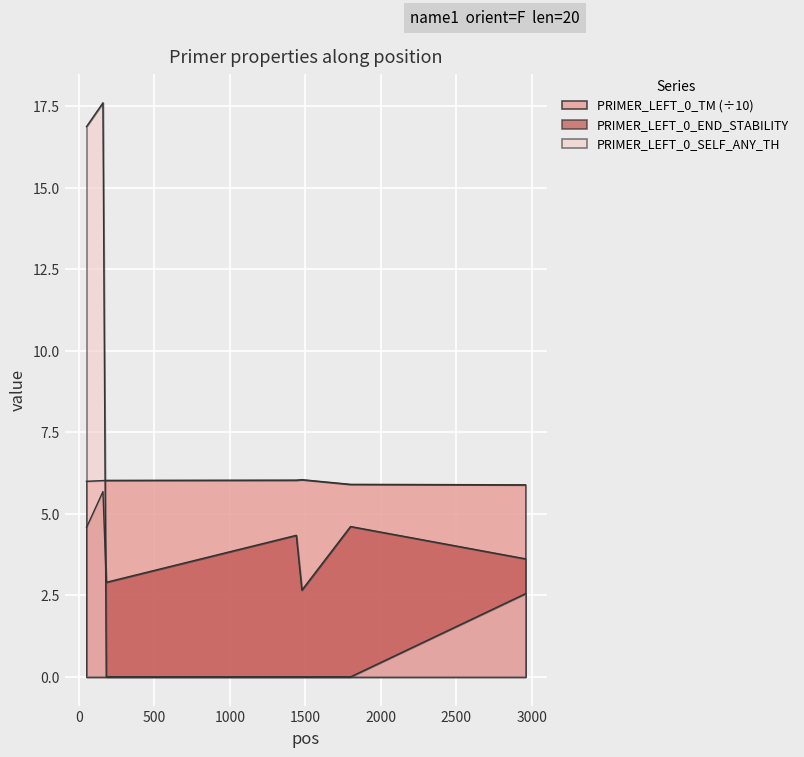

What is the maximum value for PRIMER_LEFT_0_TM?

6.0